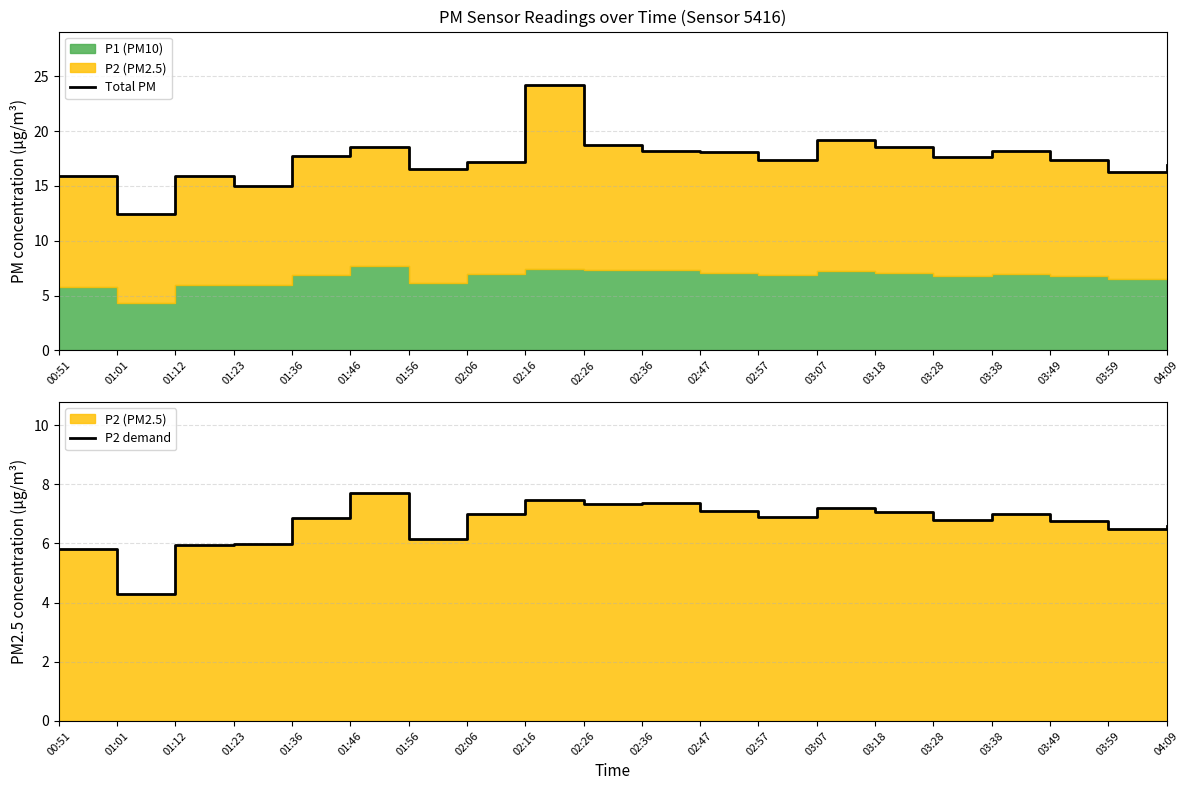

What is the label of the 14th point from the left?

03:07